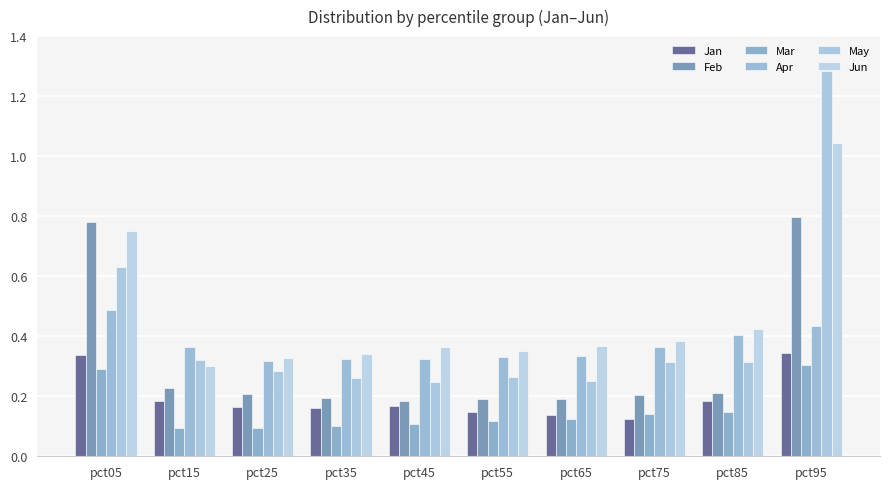

How many categories are shown in the chart?

10